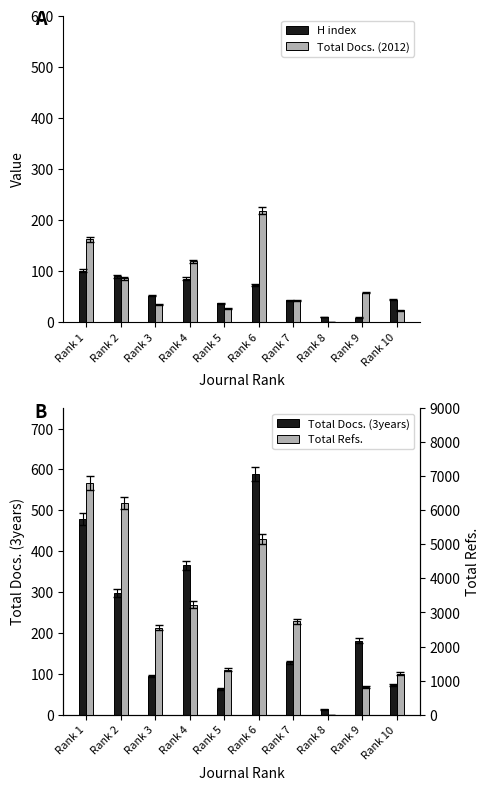

Which series has the largest total across all categories?

Total Refs.